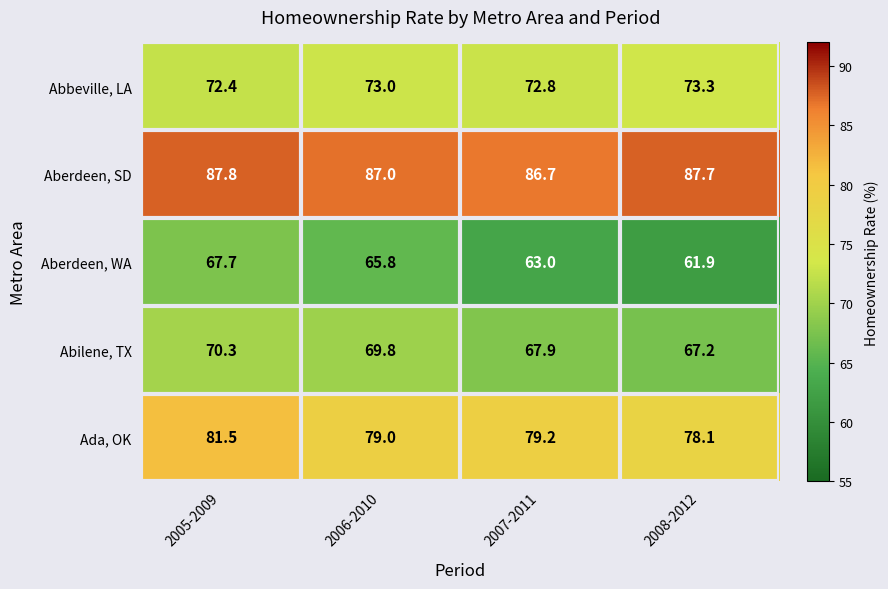

At which category is the sum across all series the highest?

2005-2009